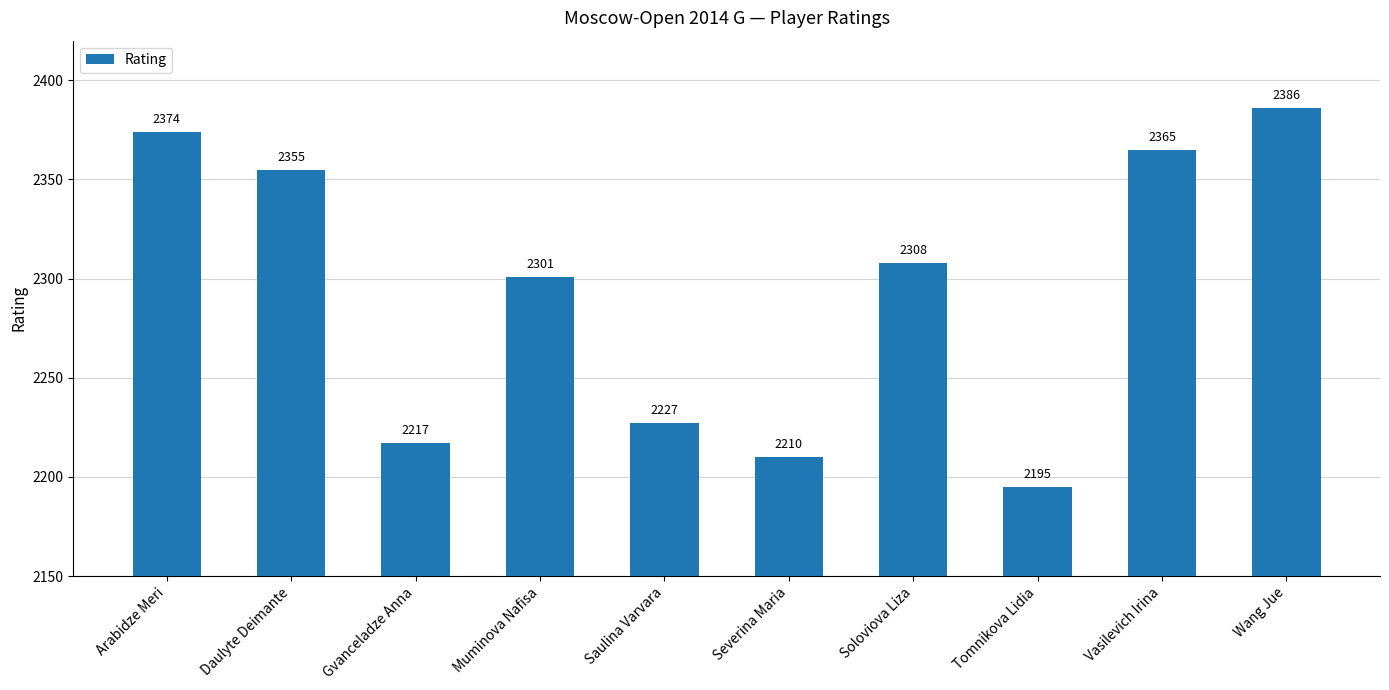

Does the chart contain any negative values?

No